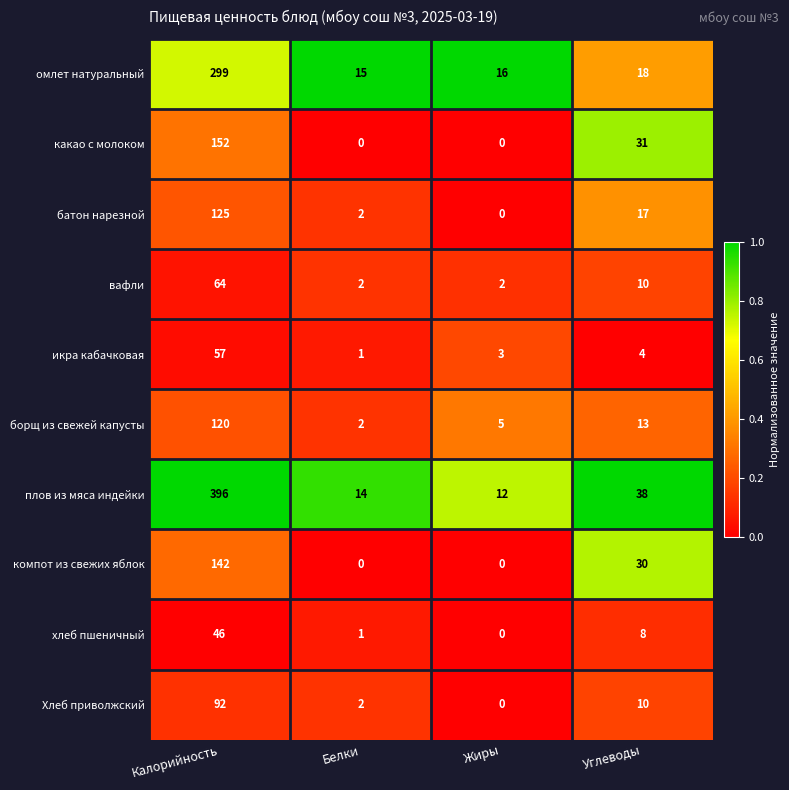

What is the greatest value displayed?

396